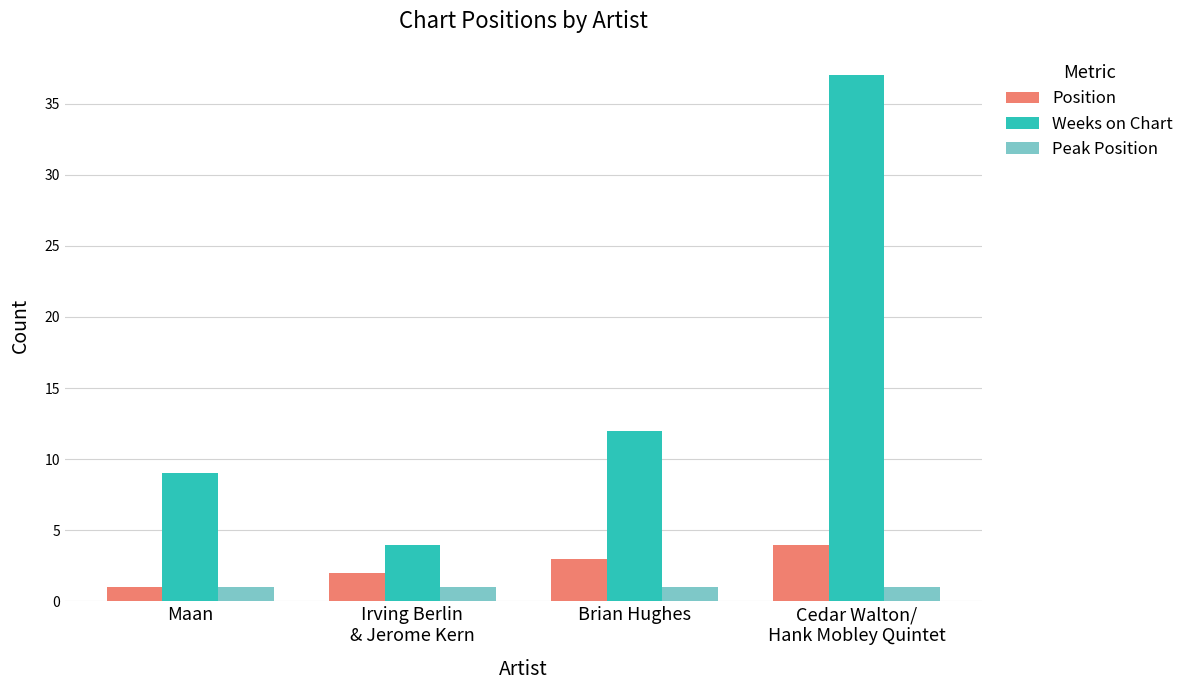

At which category is the sum across all series the highest?

Cedar Walton/
Hank Mobley Quintet